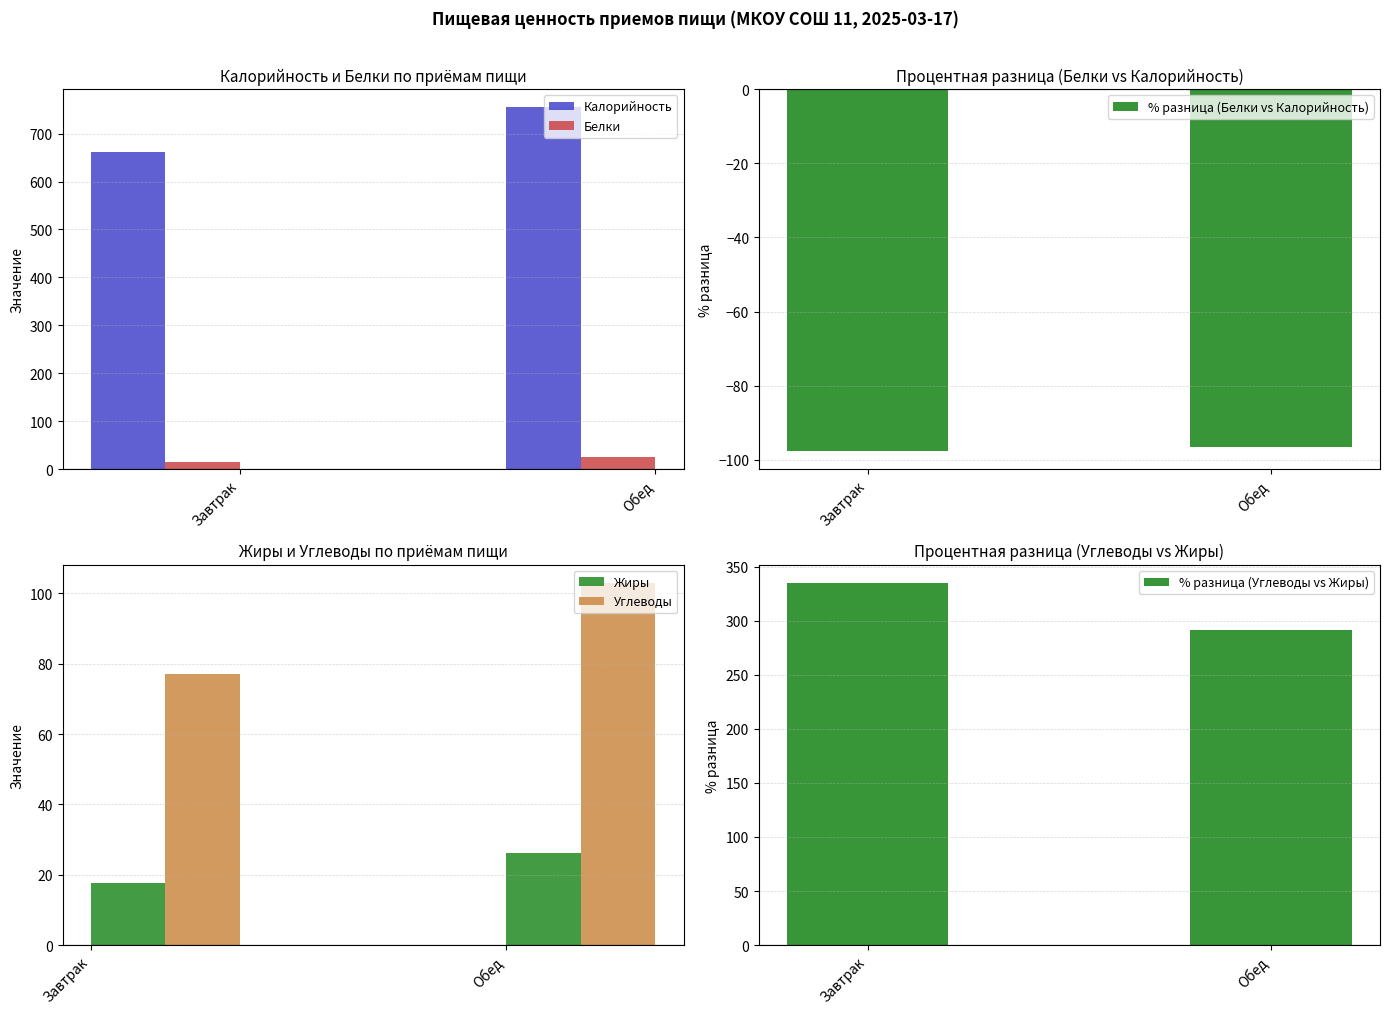

Reading left to right, what are all the values shown in this chart?

Калорийность: Завтрак=662.0	Обед=755.0
Белки: Завтрак=15.6	Обед=26.4
% разница (Белки vs Калорийность): Завтрак=-97.6	Обед=-96.5
Жиры: Завтрак=17.7	Обед=26.3
Углеводы: Завтрак=77.0	Обед=103.0
% разница (Углеводы vs Жиры): Завтрак=335.0	Обед=291.6